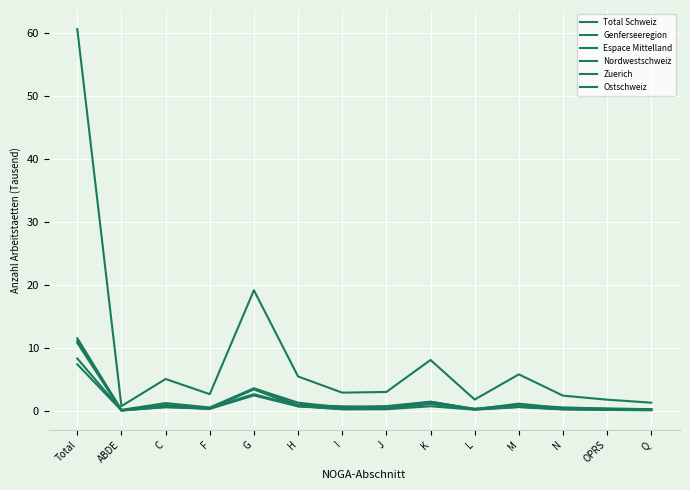

Which series ends up on top after the final intersection of Nordwestschweiz and Zuerich?

Zuerich